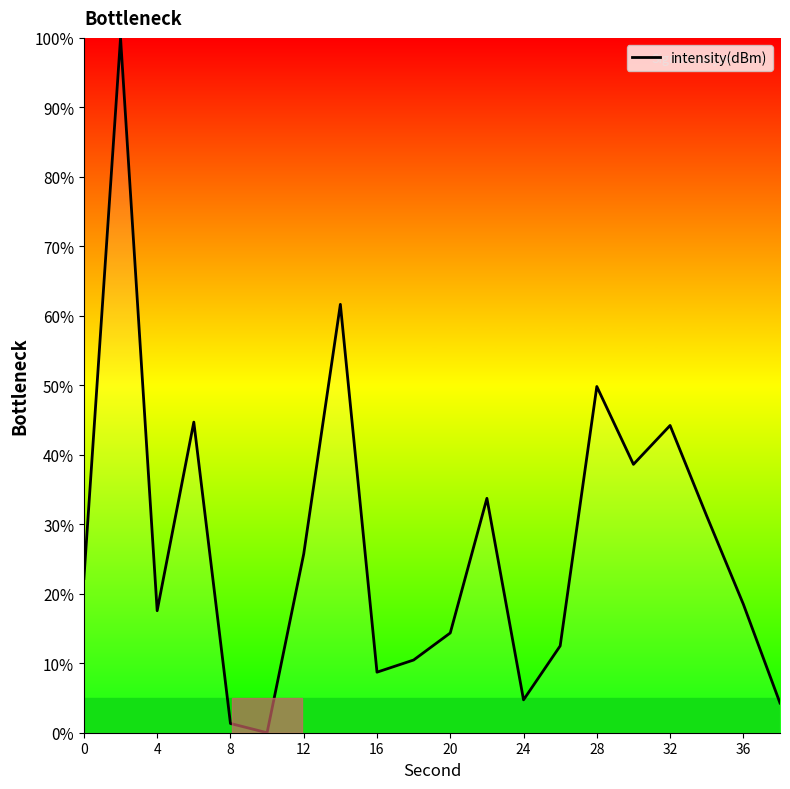

What is the greatest value displayed?

100.0